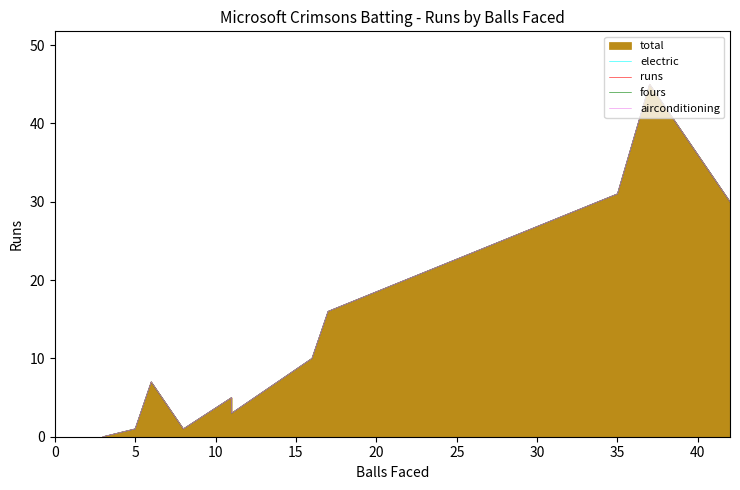

True or false: balls and fours cross at least once.

False